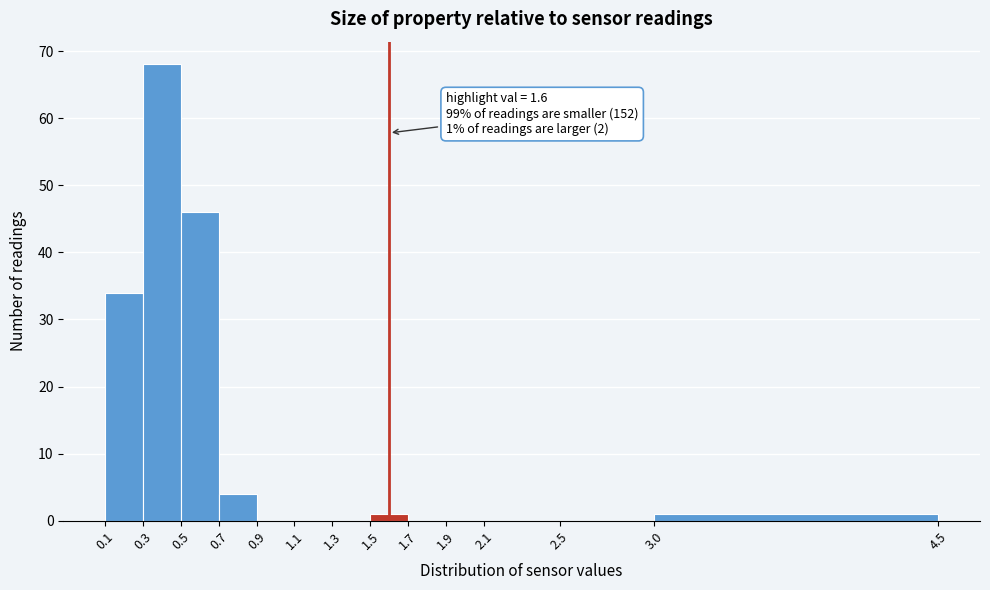

Which range on the x-axis has the tallest bar?

0.3 to 0.5